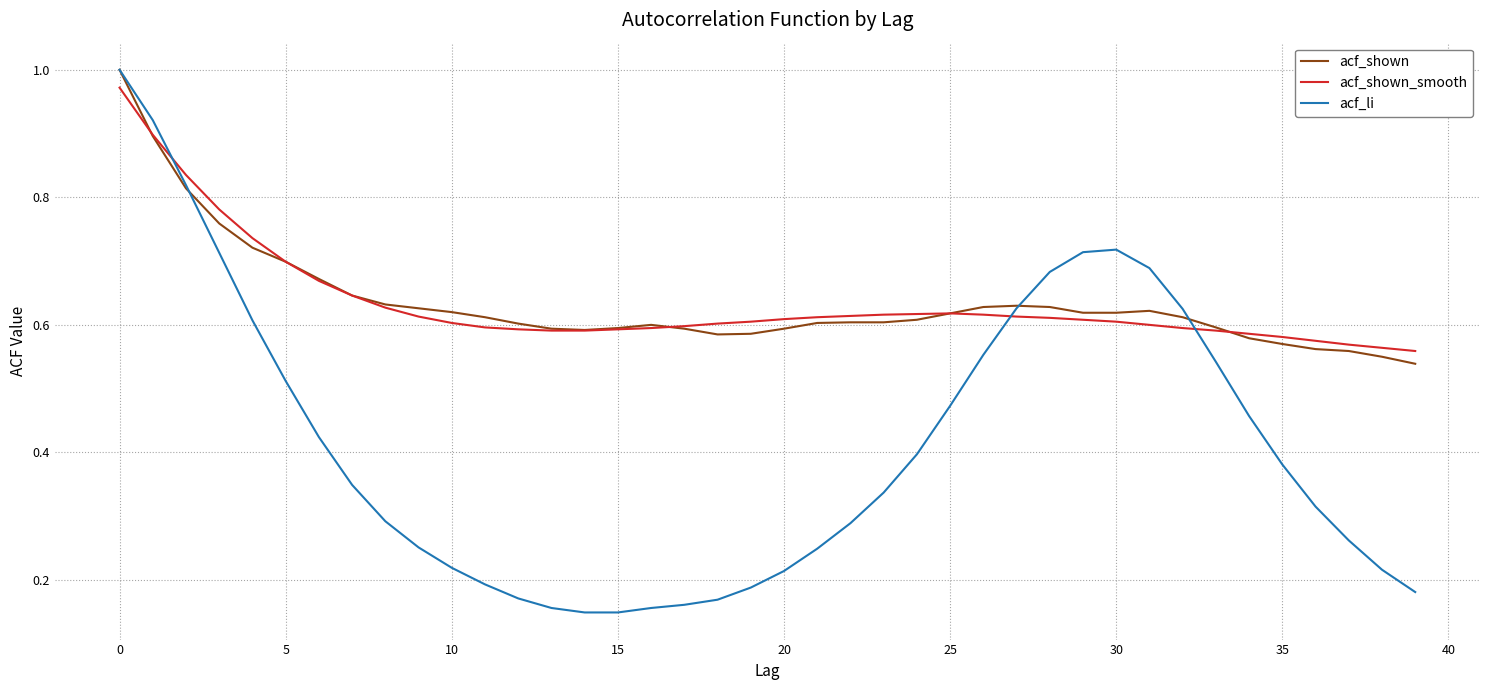

Which series has the widest spread of values?

acf_li